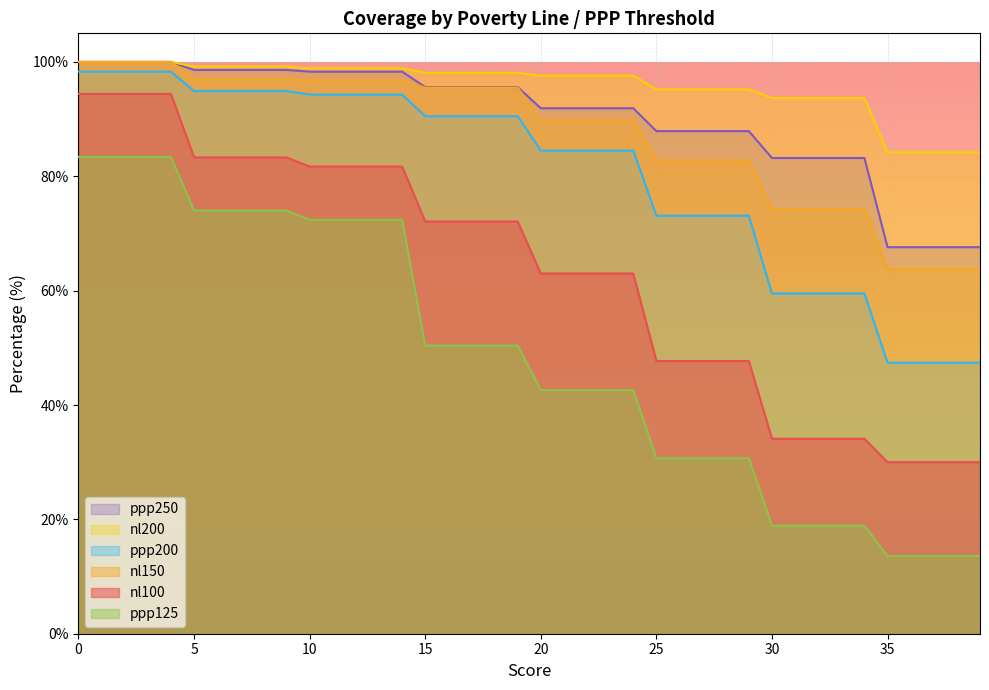

What is the spread (max minus min) of values at 22?

55.0